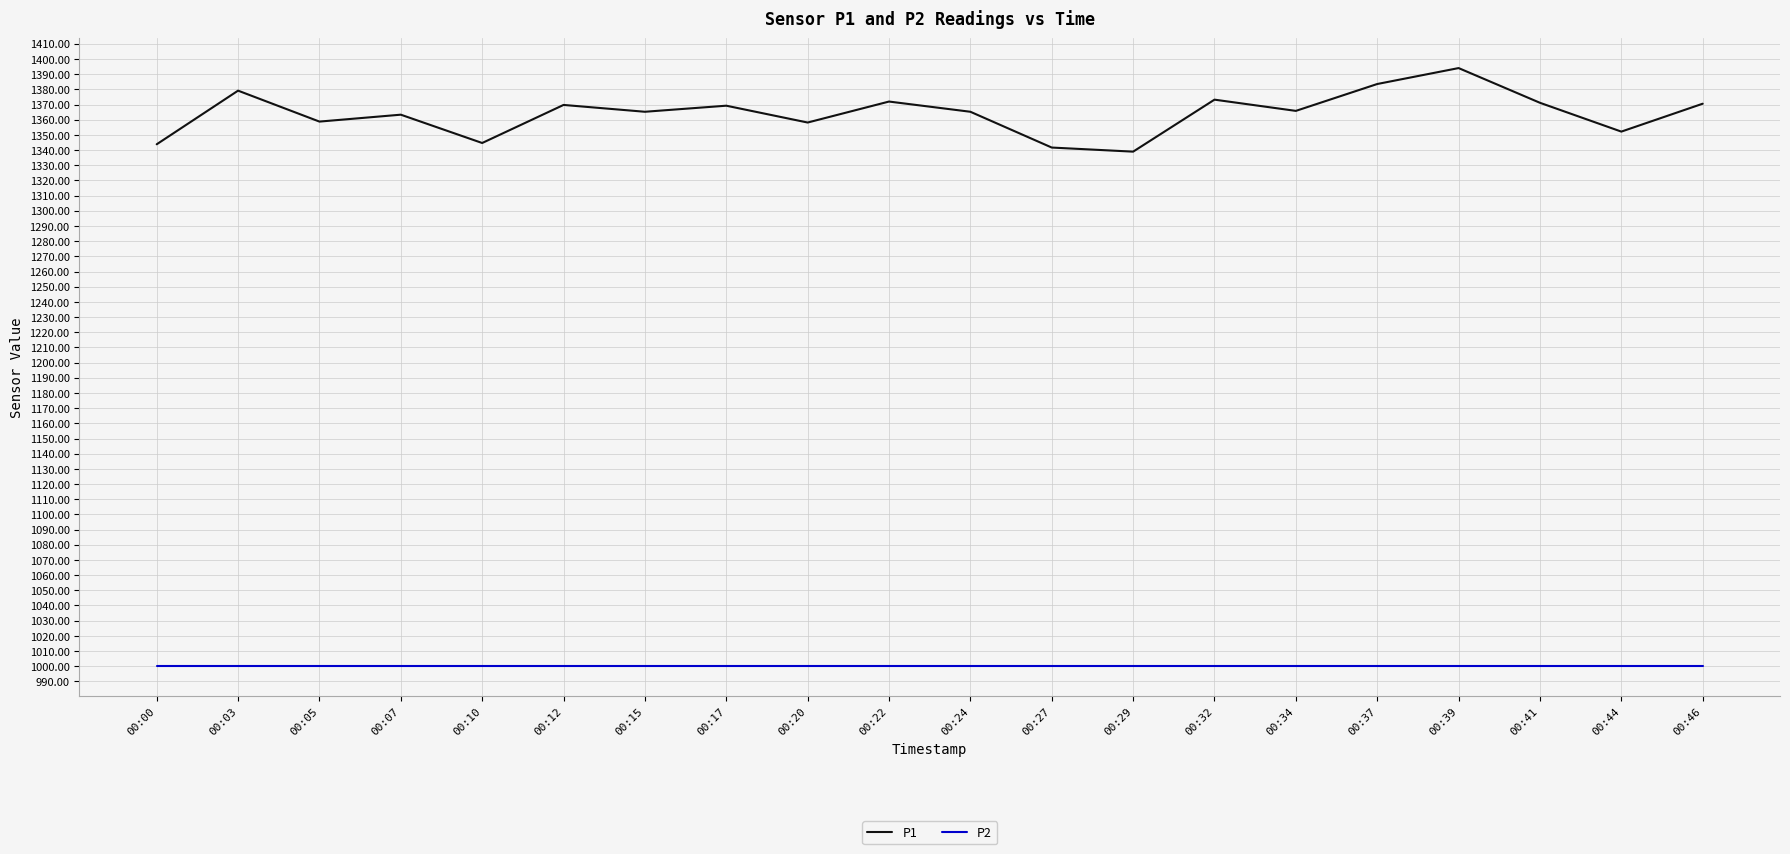

How many series are shown in this chart?

2